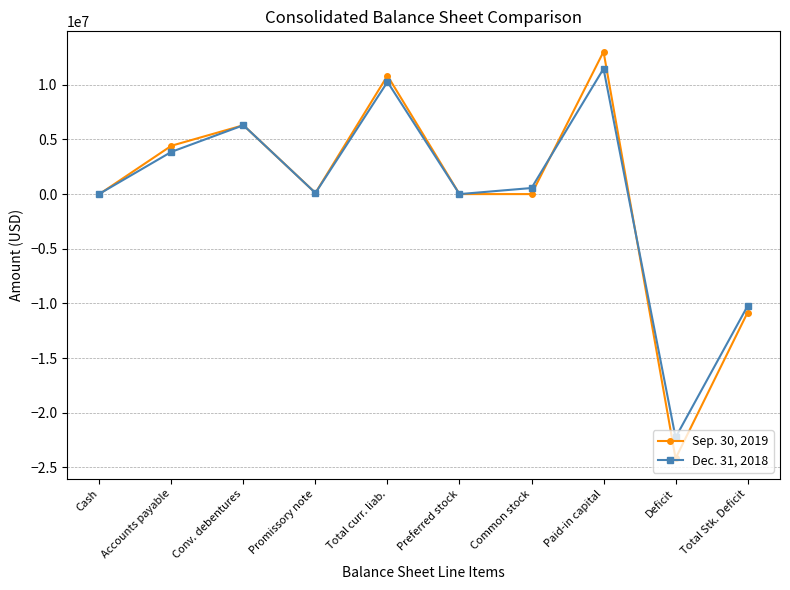

True or false: Sep. 30, 2019 has more than 0 interior local peaks.

True